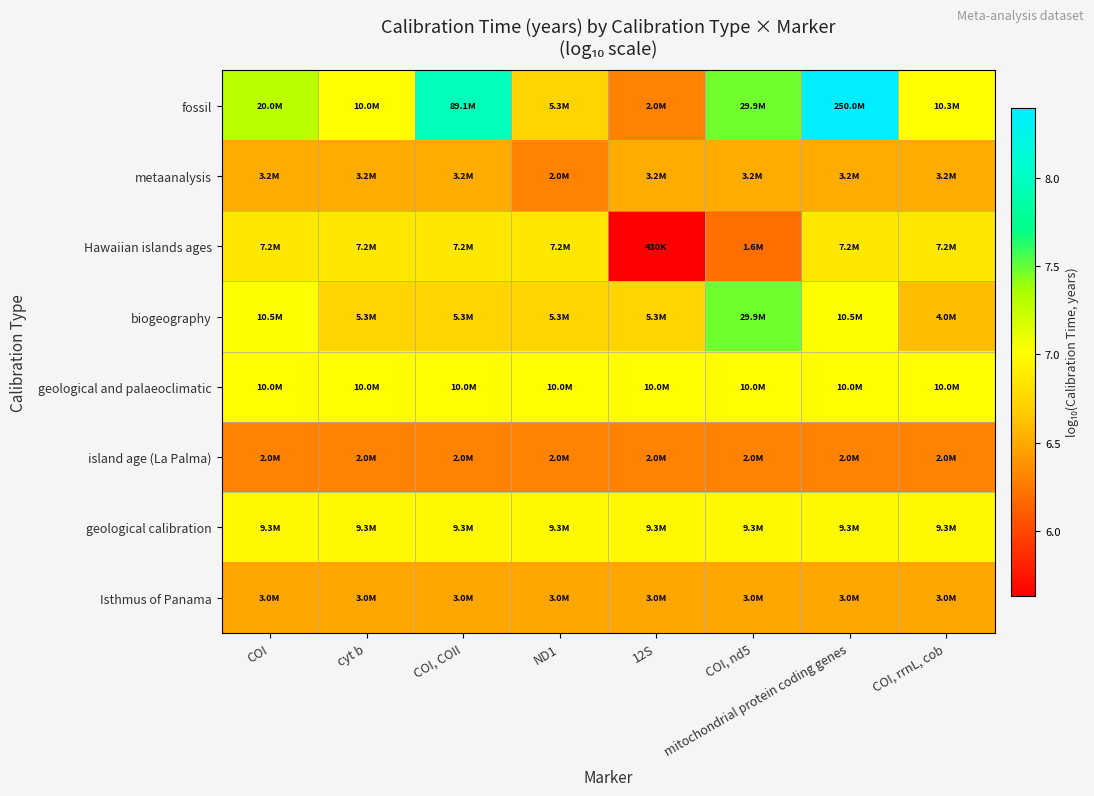

What is the spread (max minus min) of values at ND1?

0.7